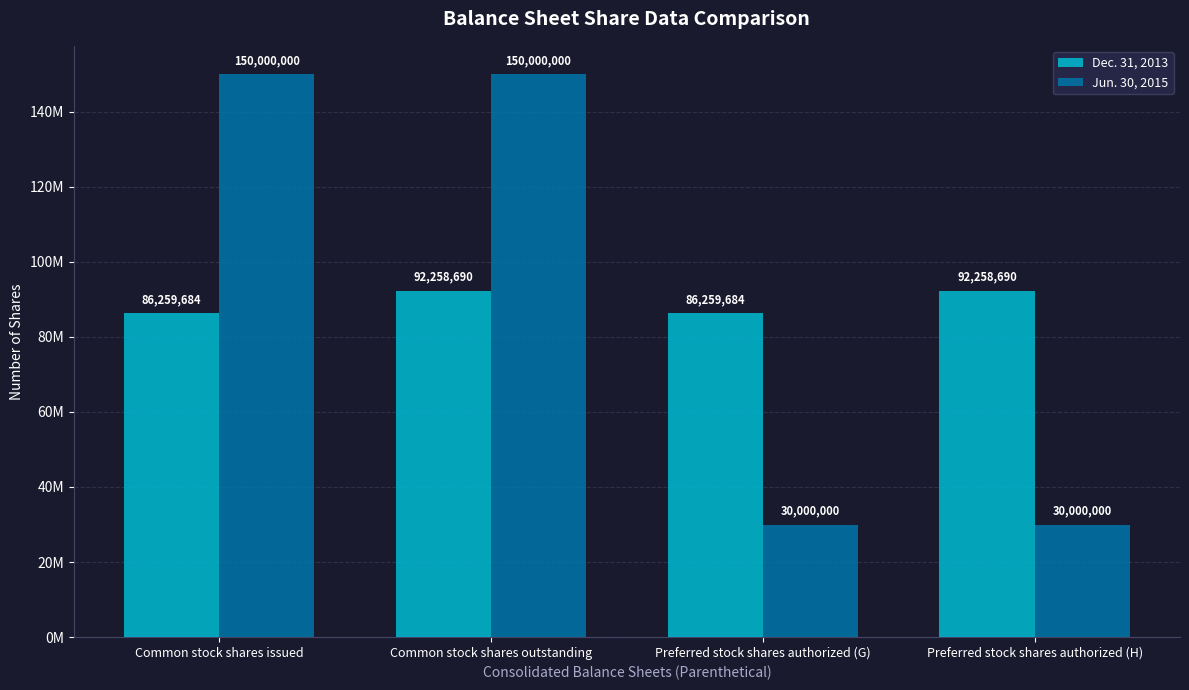

What position from the right is Common stock shares issued?

4